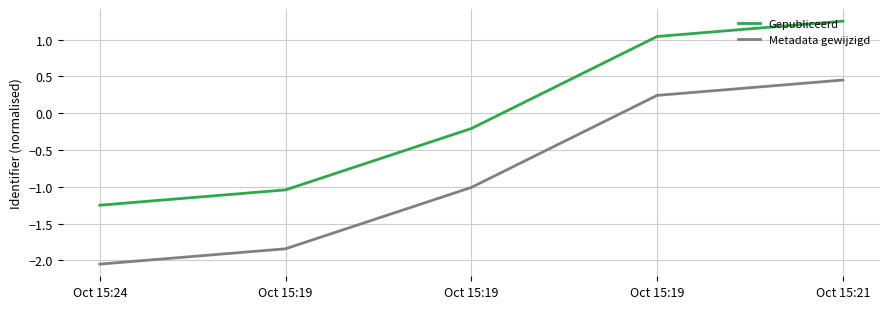

Reading left to right, transcribe all the data shown in this chart.

Gepubliceerd: -1.2	-1.0	-0.2	1.0	1.2
Metadata gewijzigd: -2.0	-1.8	-1.0	0.2	0.4